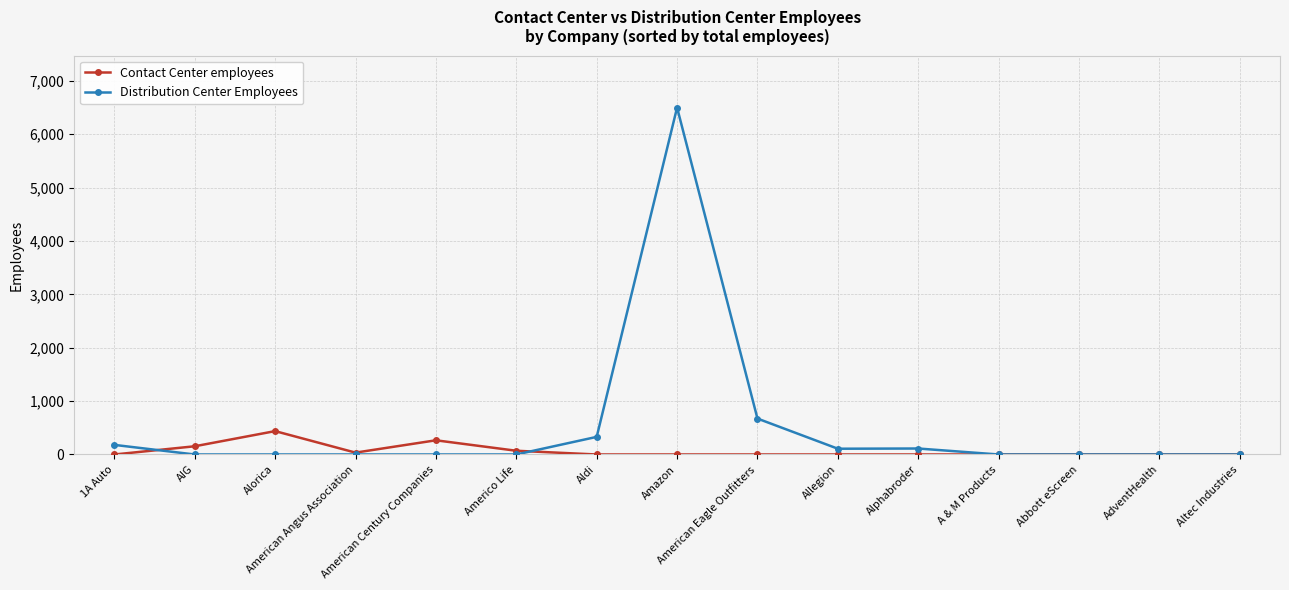

Which series has the widest spread of values?

Distribution Center Employees